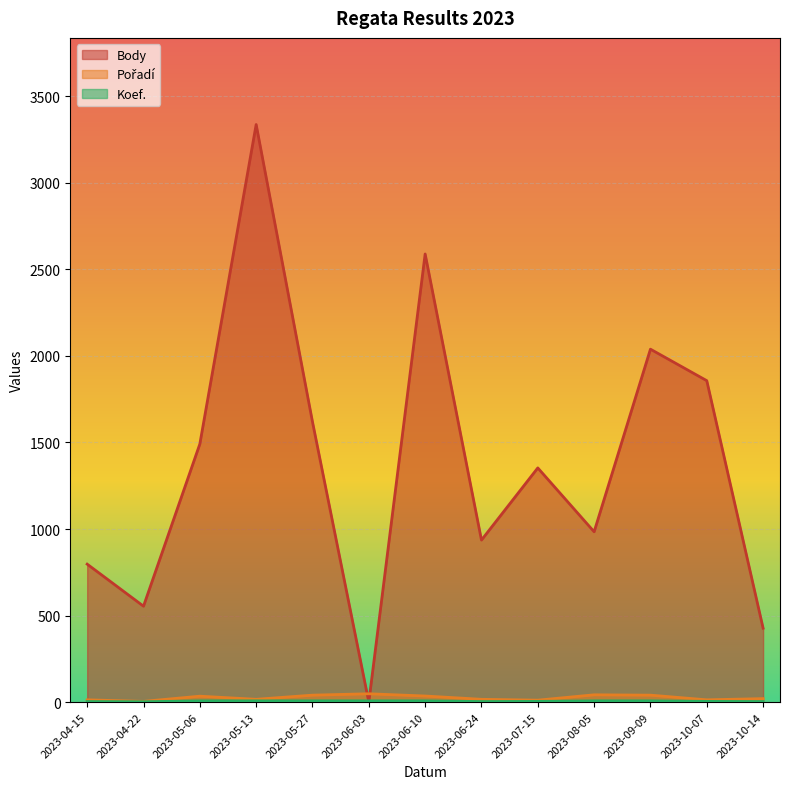

What are all the series names shown in the legend?

Body, Pořadí, Koef.